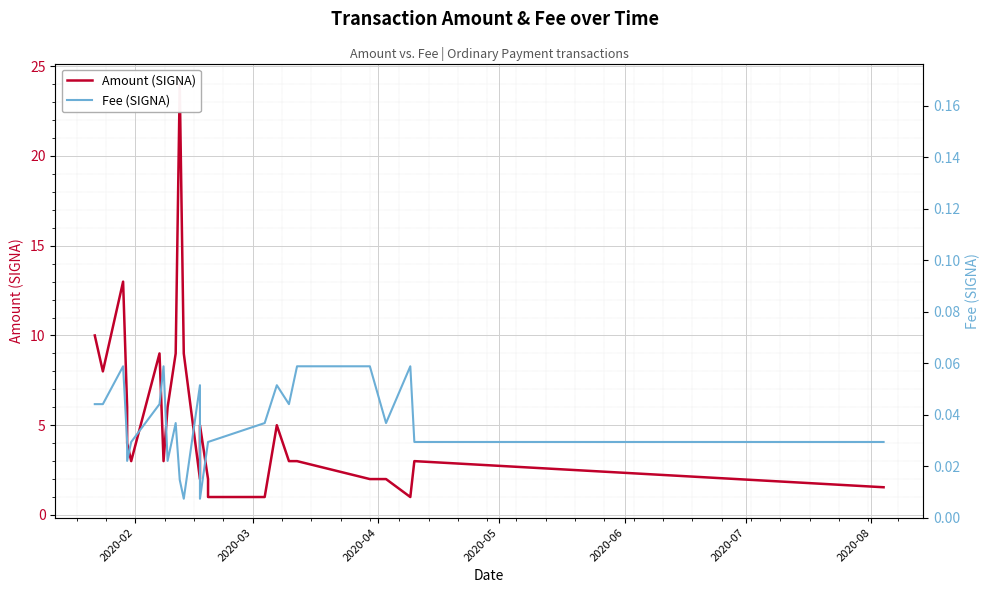

Reading left to right, list all the values displayed in this chart.

Amount (SIGNA): 10.0	8.0	13.0	6.0	4.0	3.0	9.0	3.0	6.0	9.0	24.0	9.0	2.0	5.0	2.0	1.0	1.0	5.0	3.0	3.0	2.0	2.0	1.0	3.0	1.5
Fee (SIGNA): 0.0	0.0	0.1	0.0	0.0	0.0	0.0	0.1	0.0	0.0	0.0	0.0	0.1	0.0	0.0	0.0	0.0	0.1	0.0	0.1	0.1	0.0	0.1	0.0	0.0